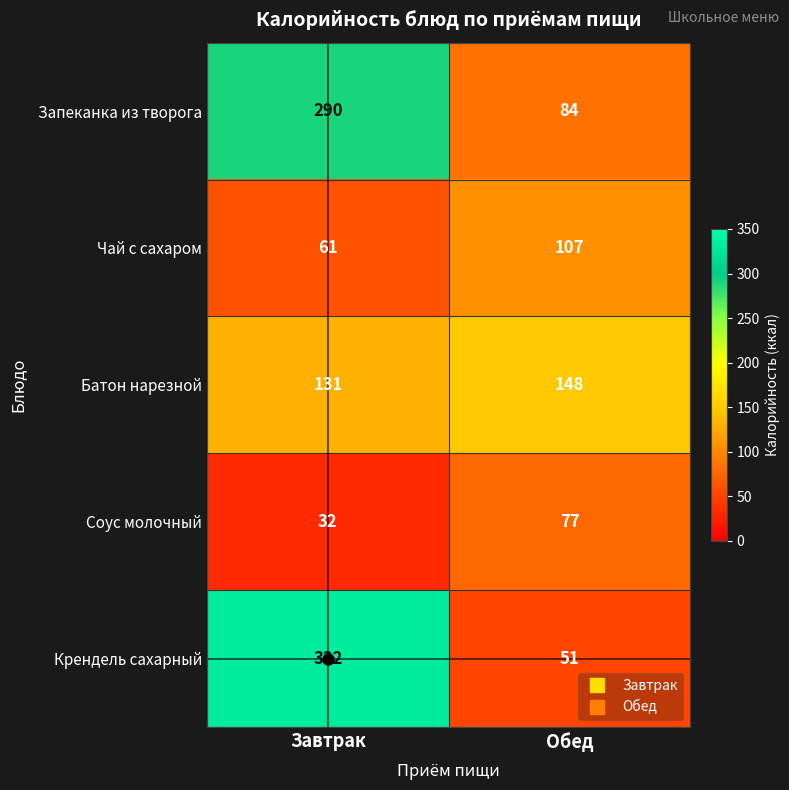

Between Завтрак and Обед, which series saw the biggest shift?

Крендель сахарный